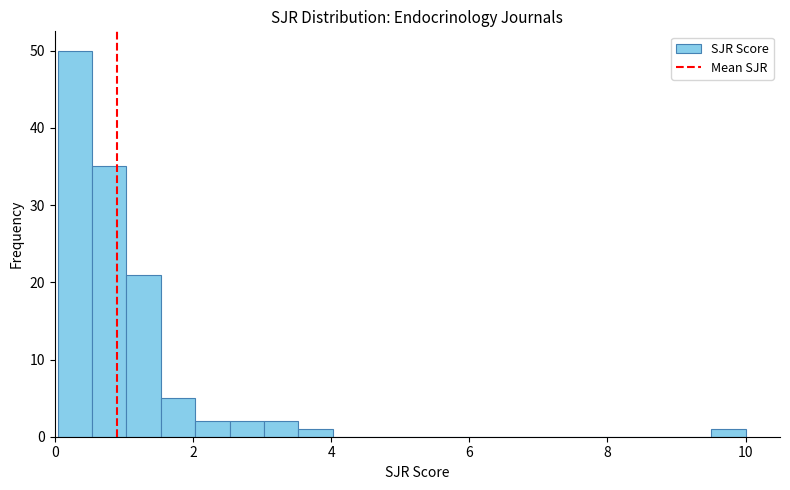

Read against the x-axis, roughly where is the centre of the tallest bar?

0.2